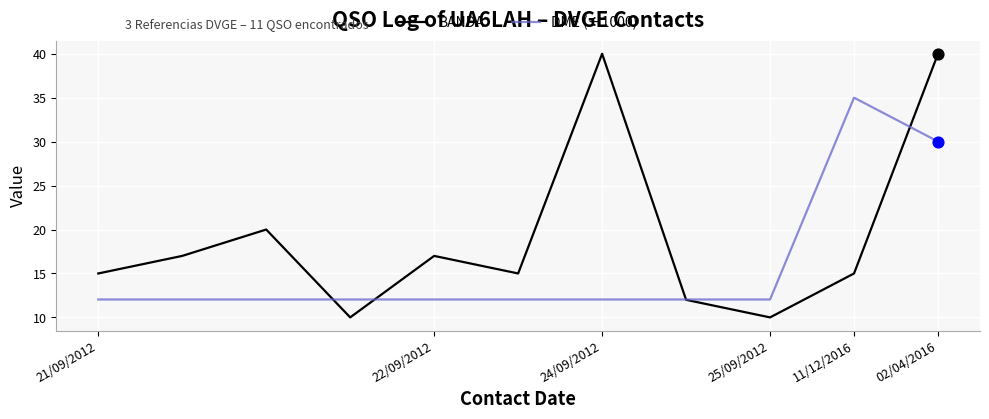

What are all the series names shown in the legend?

BANDA, DME (÷1000)